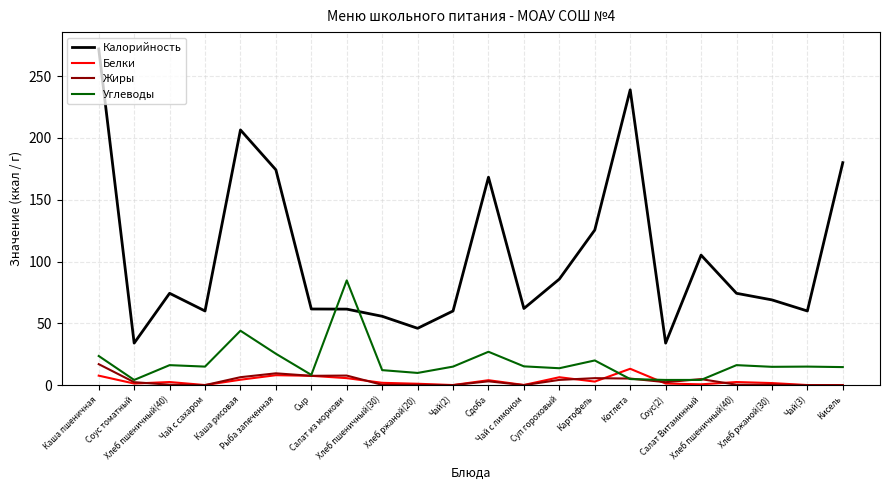

How many lines are shown in the chart?

4